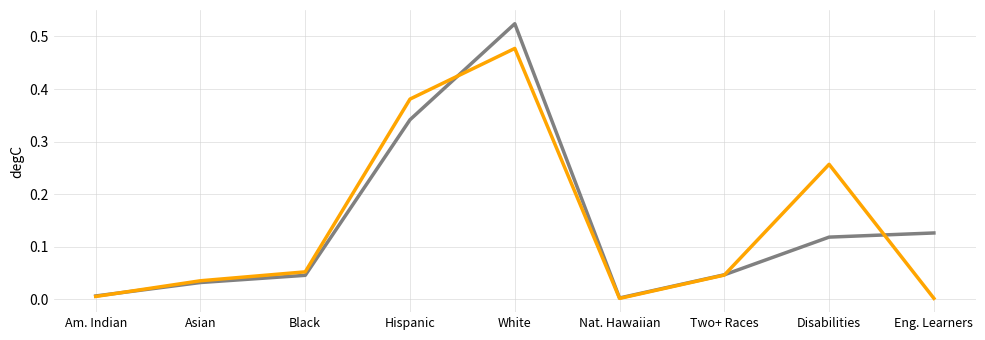

Which label corresponds to the largest value in the chart?

White